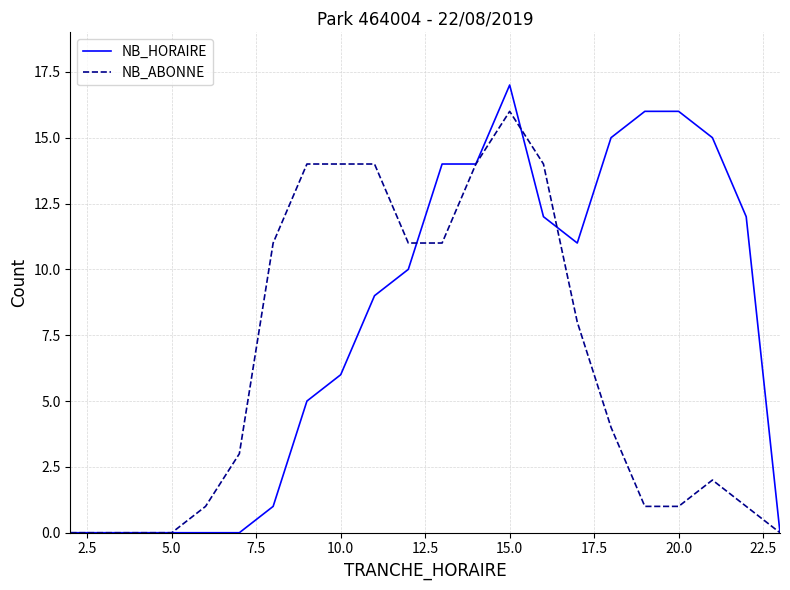

What is the maximum value shown in the chart?

17